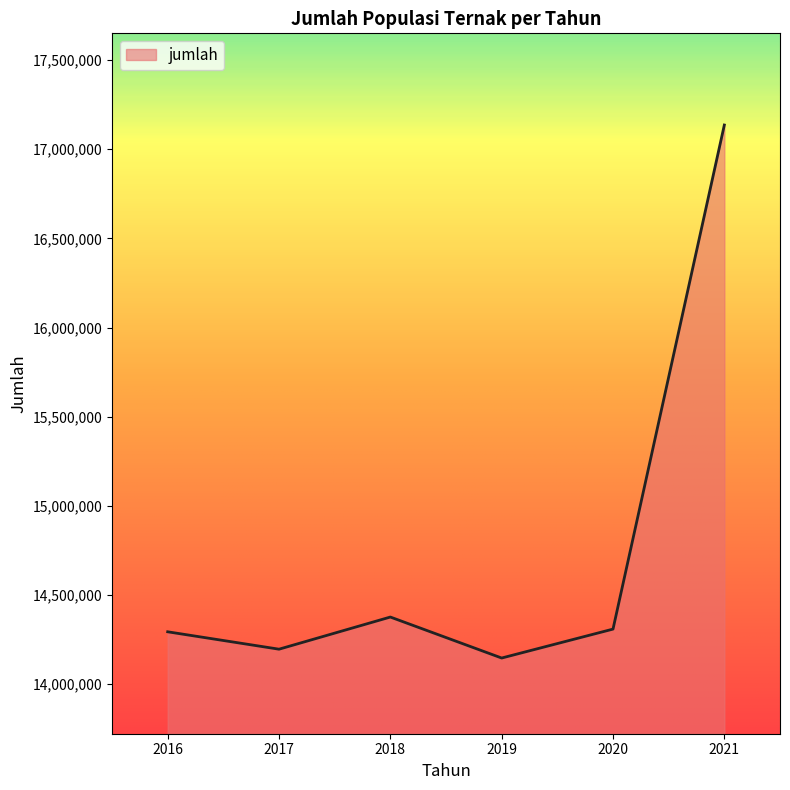

Between 2021 and 2020, which is larger?

2021